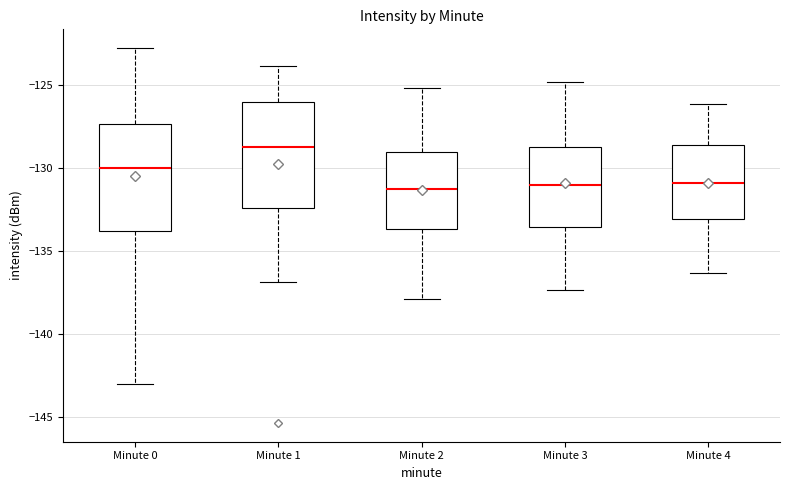

Which box has the highest median line?

Minute 1